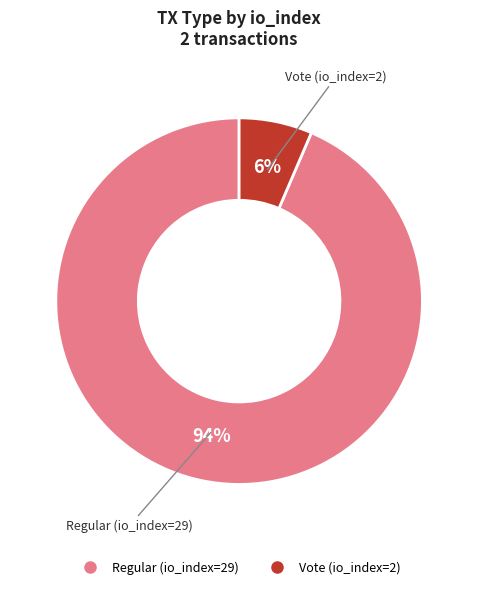

What percentage is the Regular (io_index=29) slice, to the nearest percent?

94%